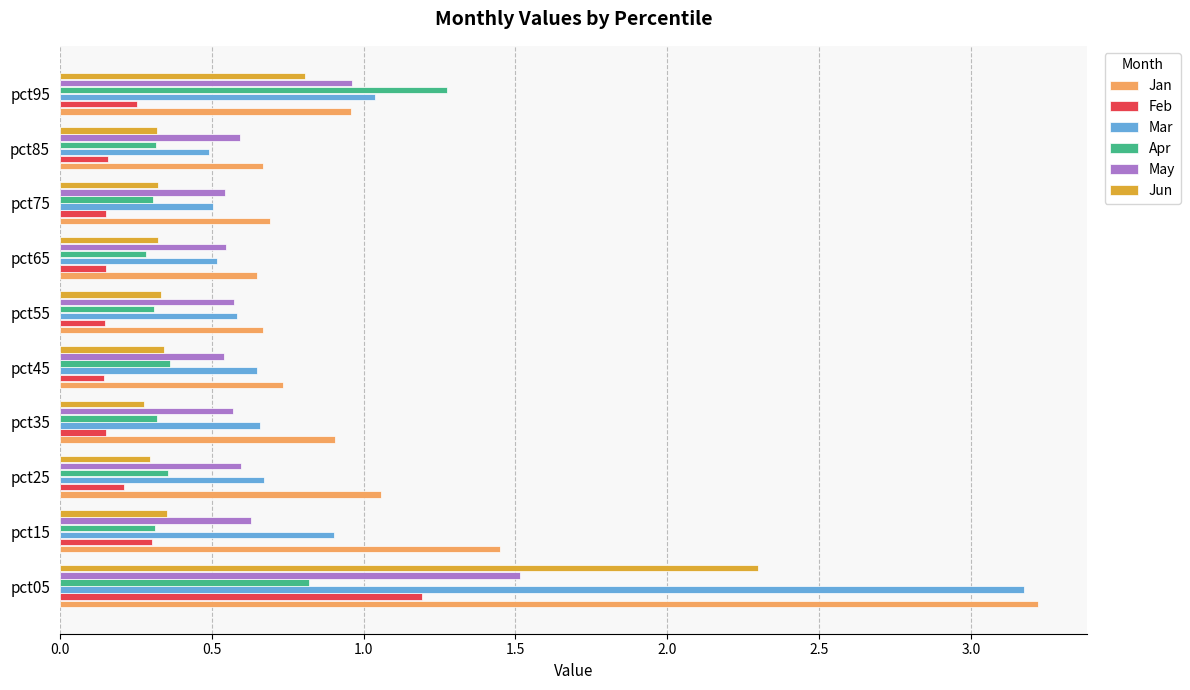

What is the difference between the maximum and minimum values in the Mar series?

2.7